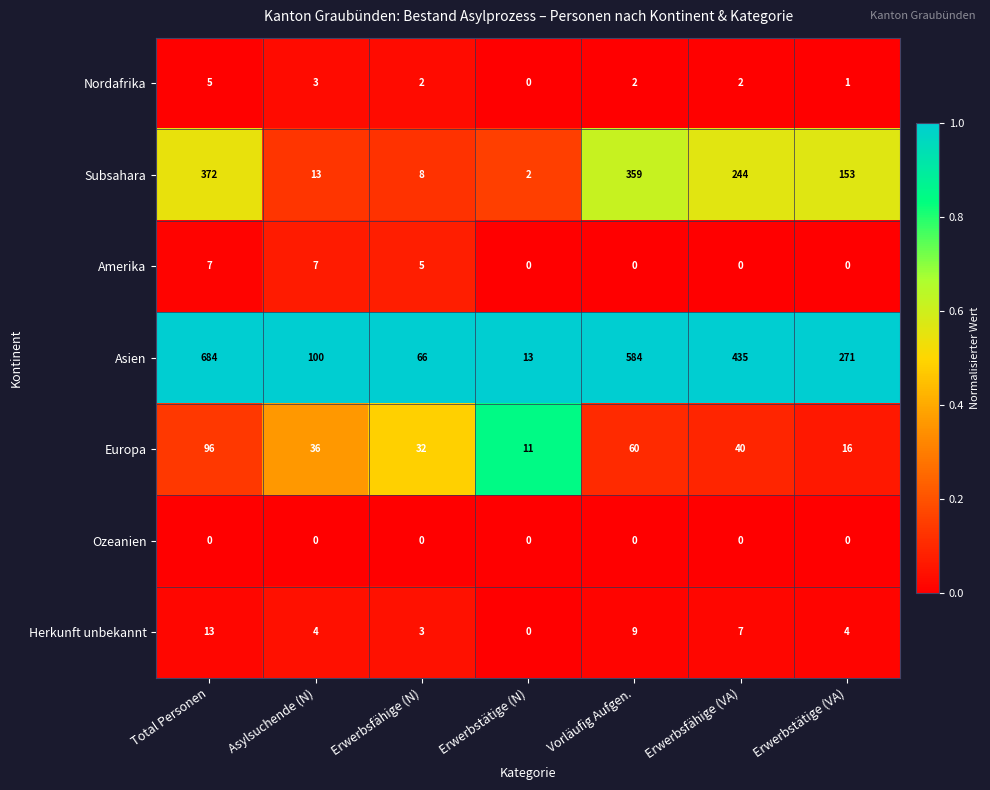

How many data points does each series have?

7